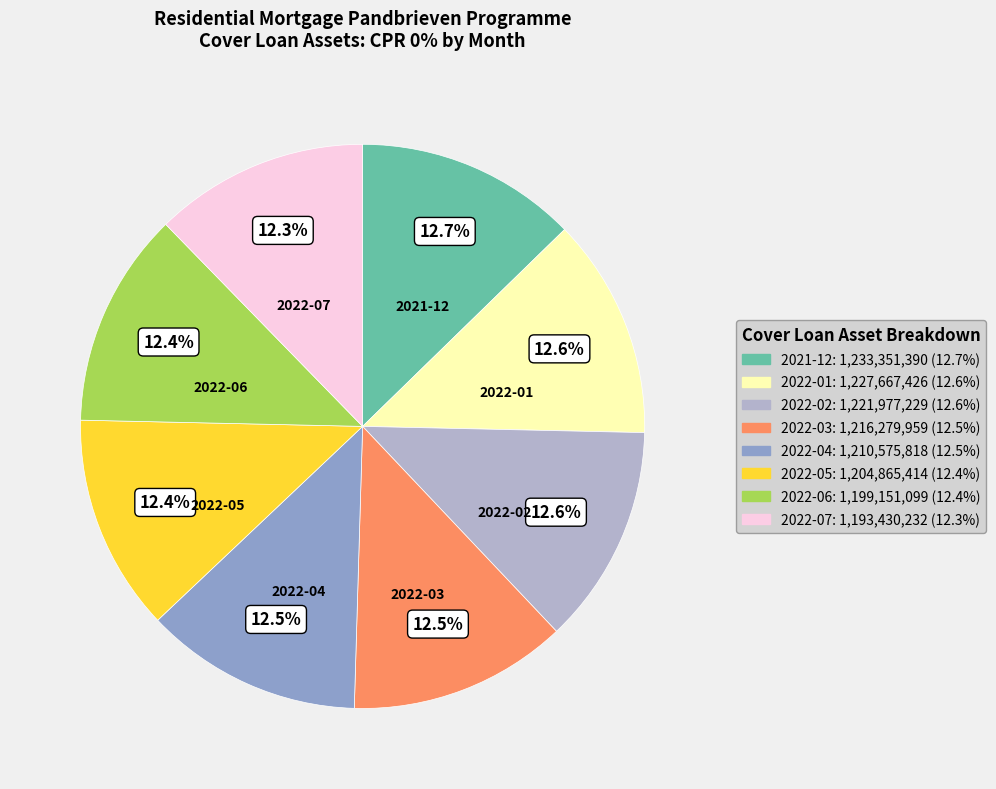

Is there a majority slice in this chart?

No